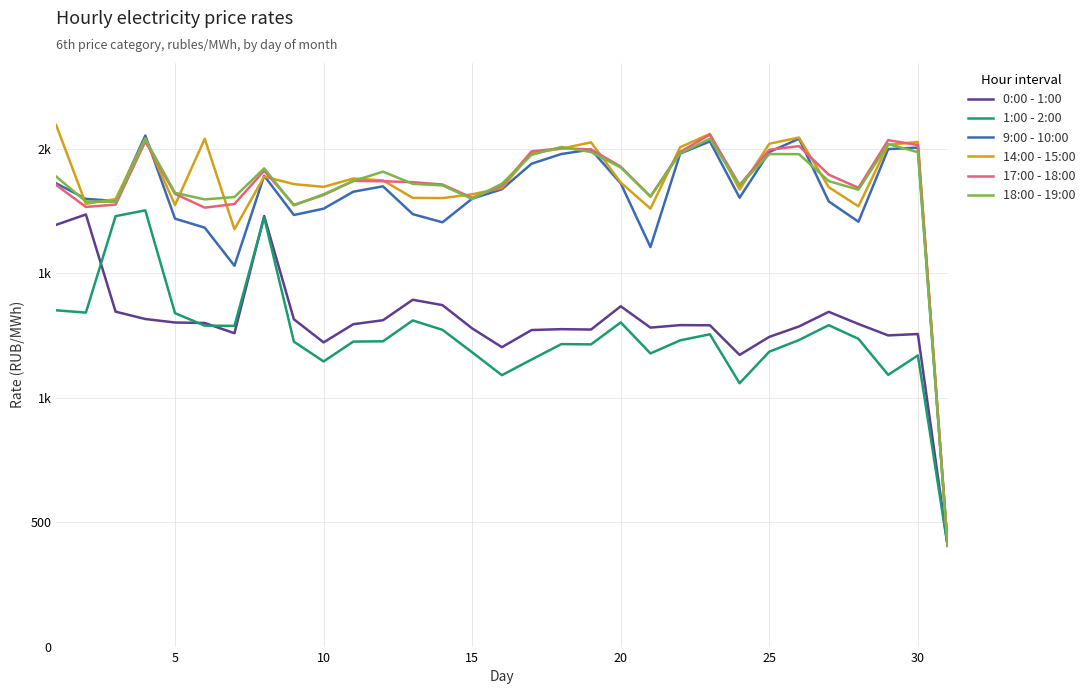

True or false: 0:00 - 1:00 and 18:00 - 19:00 intersect in this chart.

False